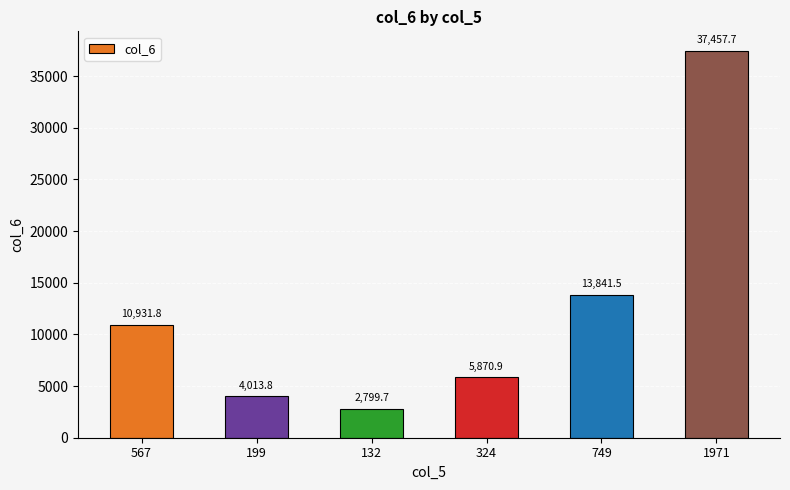

How many series are shown in this chart?

1